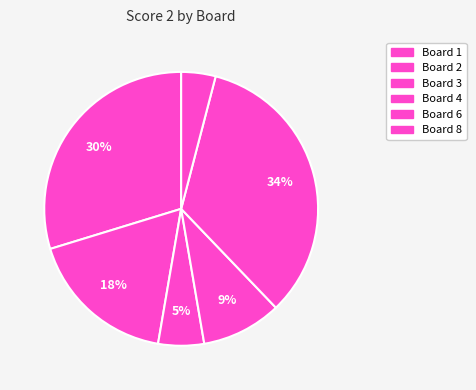

How many slices are in this pie chart?

6